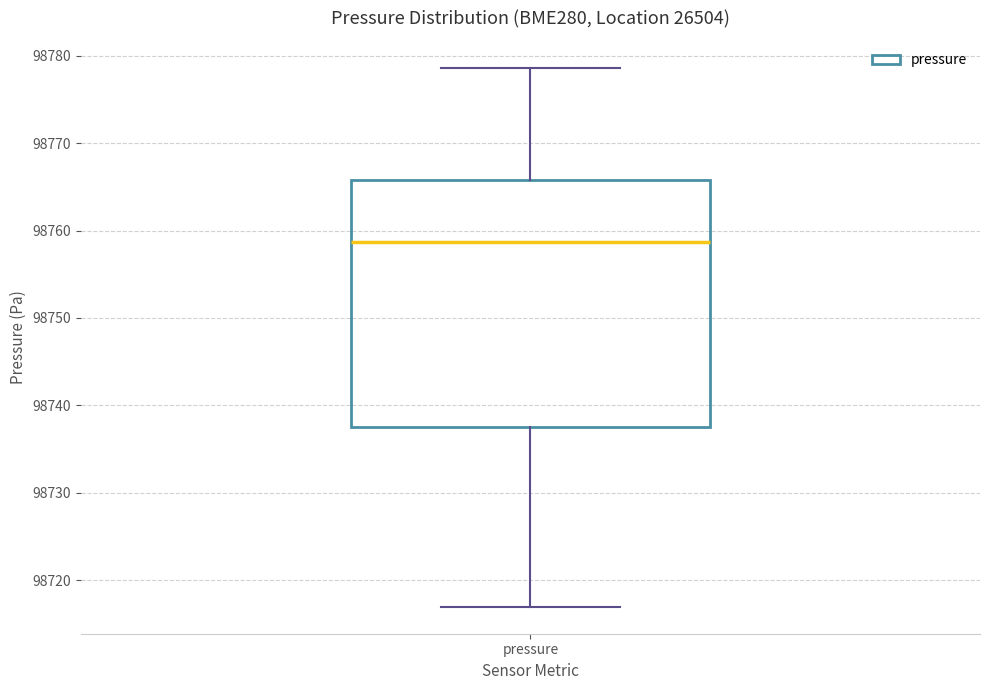

Transcribe this box plot: give where the median line is, the range the box spans, and where the two whiskers end, as read against the y-axis. The values are not printed on the chart, so give them approximately, as read against the axis.

median 98759, box 98738 to 98766, whiskers 98717 to 98779